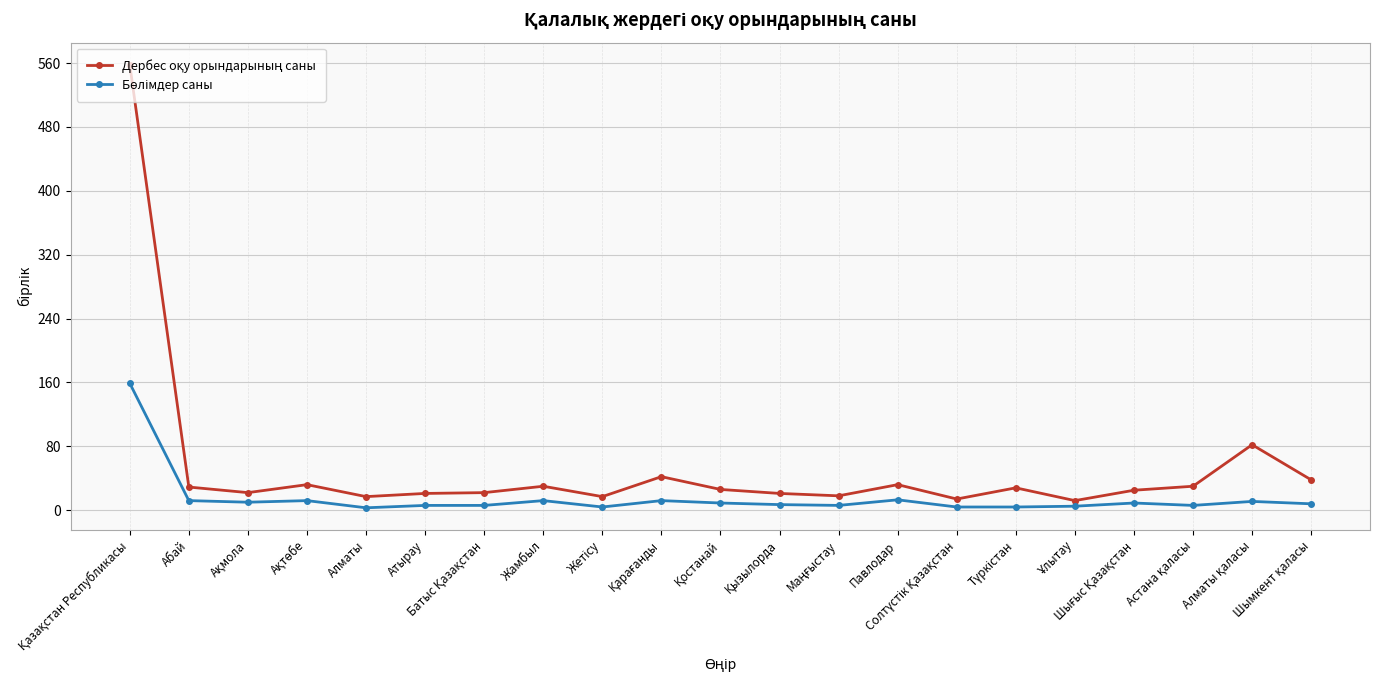

How many data points does each series have?

21